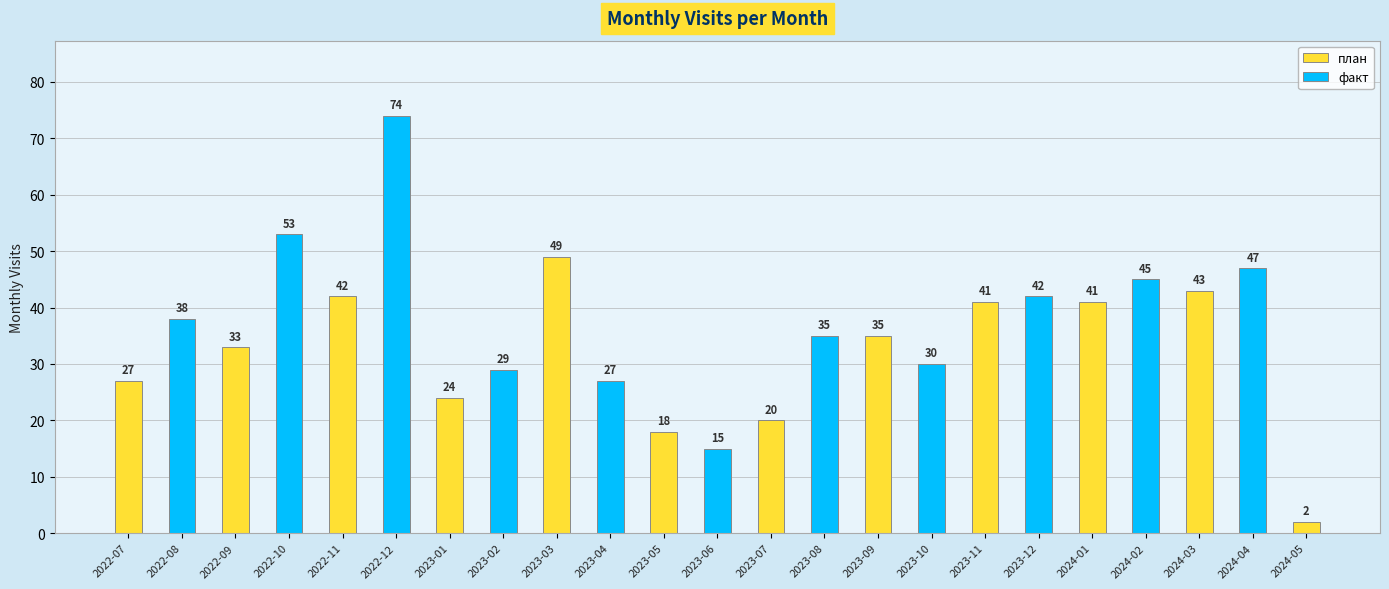

At which label does the data first exceed 35?

2022-08